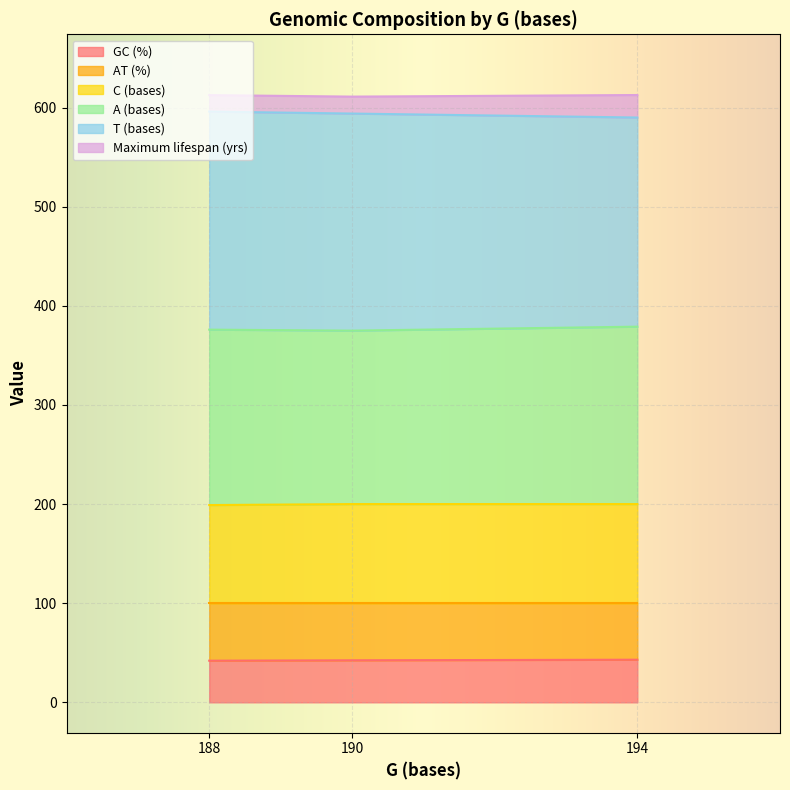

At which category is the sum across all series the highest?

188